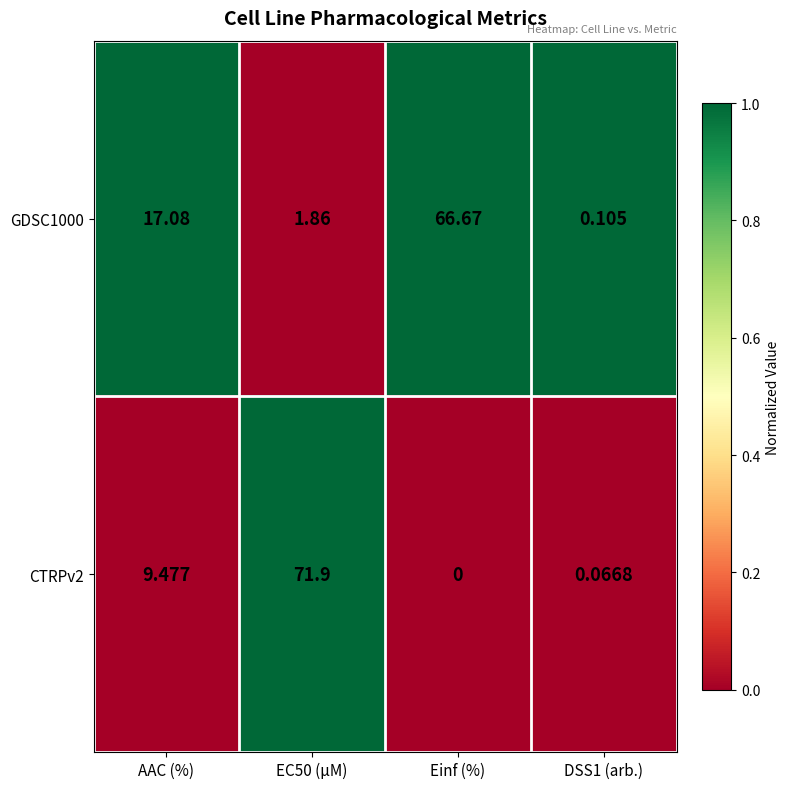

Which category has the lowest value in the CTRPv2 series?

Einf (%)